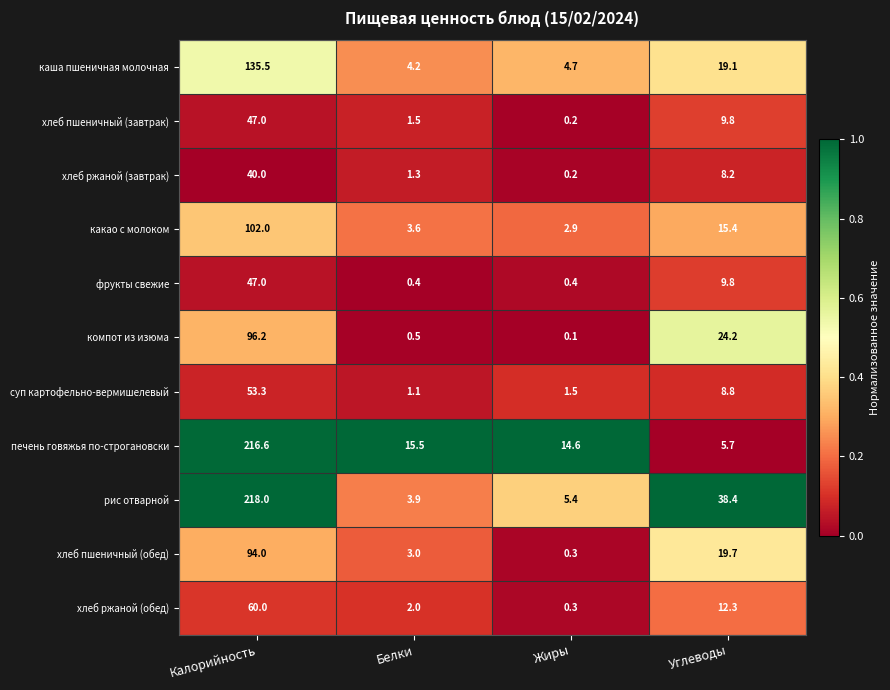

What is the difference between the maximum and second lowest values in the суп картофельно-вермишелевый series?

51.8